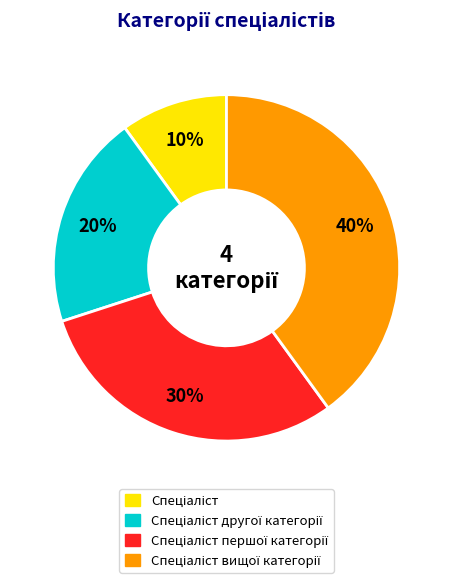

To the nearest percent, what is the difference between the largest and smallest slice percentages?

30%